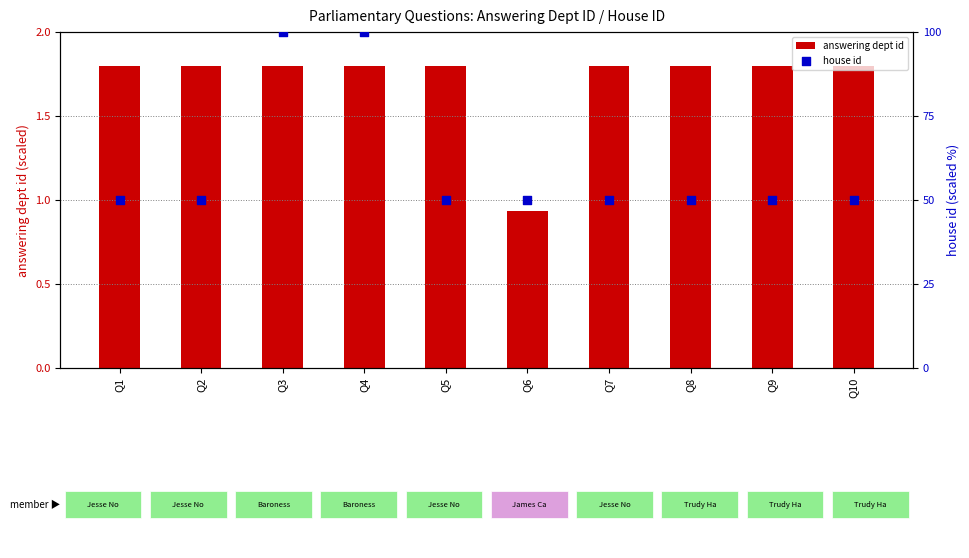

Which series contains the highest Y value?

house id